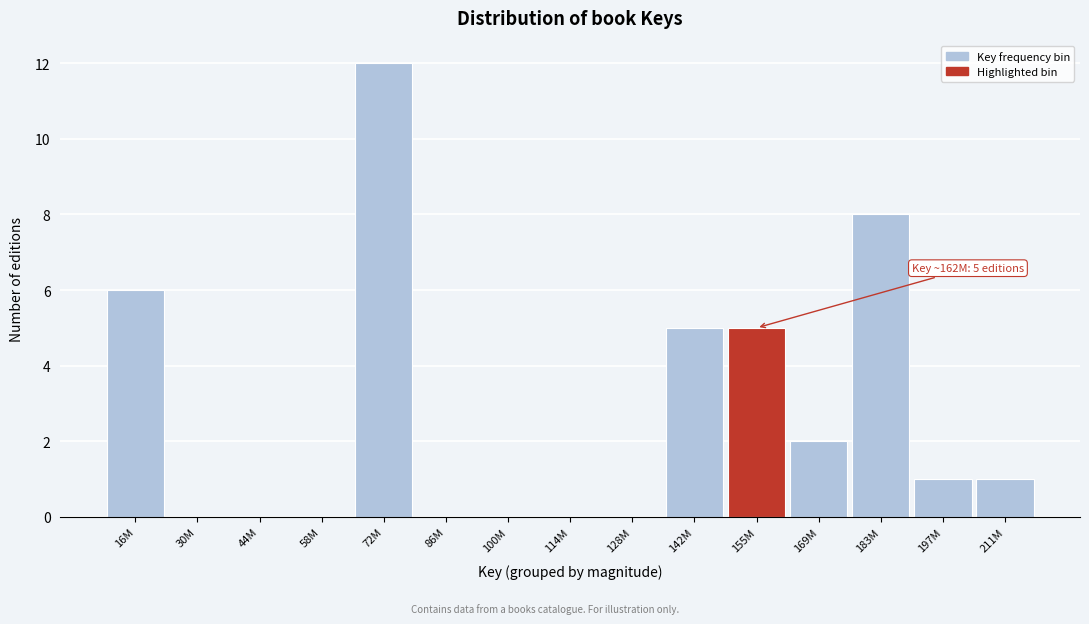

Reading right to left, extract all data points from this chart.

211M=1	197M=1	183M=8	169M=2	155M=5	142M=5	128M=0	114M=0	100M=0	86M=0	72M=12	58M=0	44M=0	30M=0	16M=6